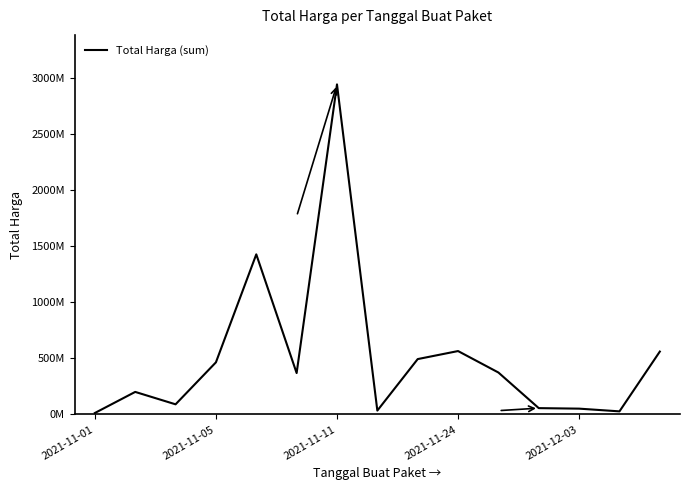

How many interior local peaks (higher than both neighbors) does the data have?

4